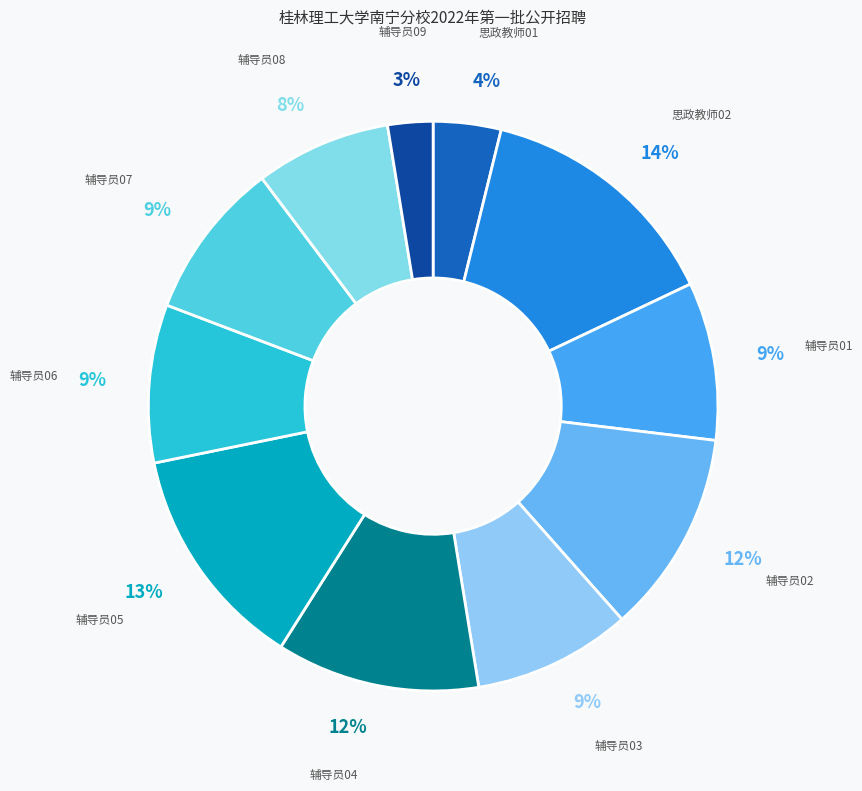

What is the smallest slice in the pie chart?

辅导员09